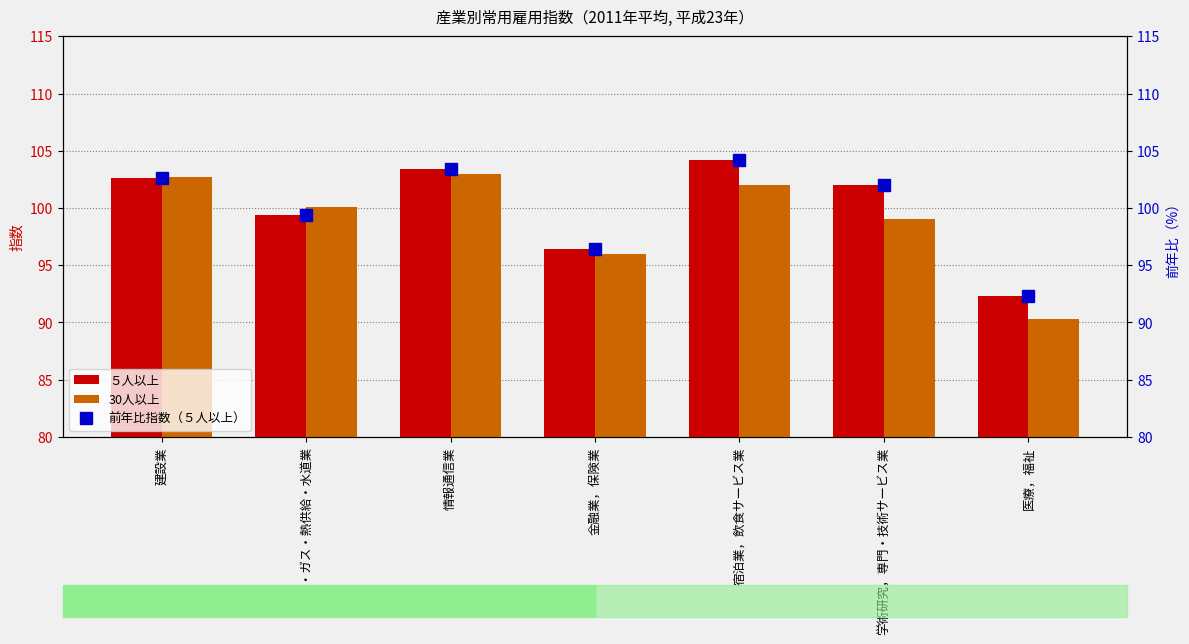

What is the difference between the second highest and second lowest values in the 30人以上 series?

6.7